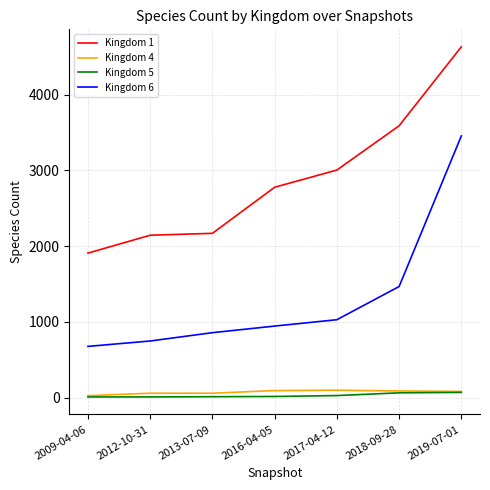

What is the lowest value of the Kingdom 1 series?

1908